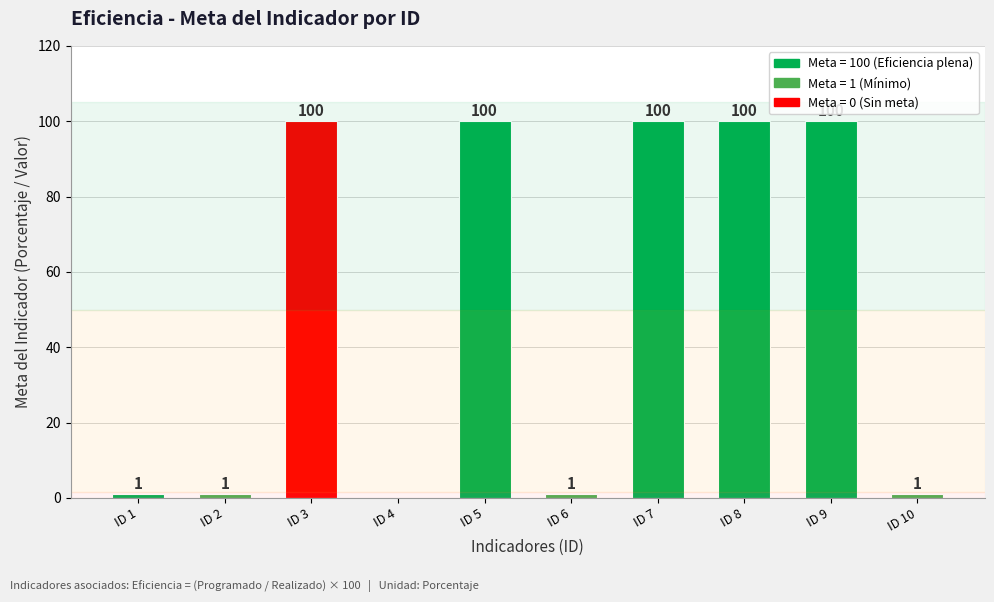

How many series are shown in this chart?

1